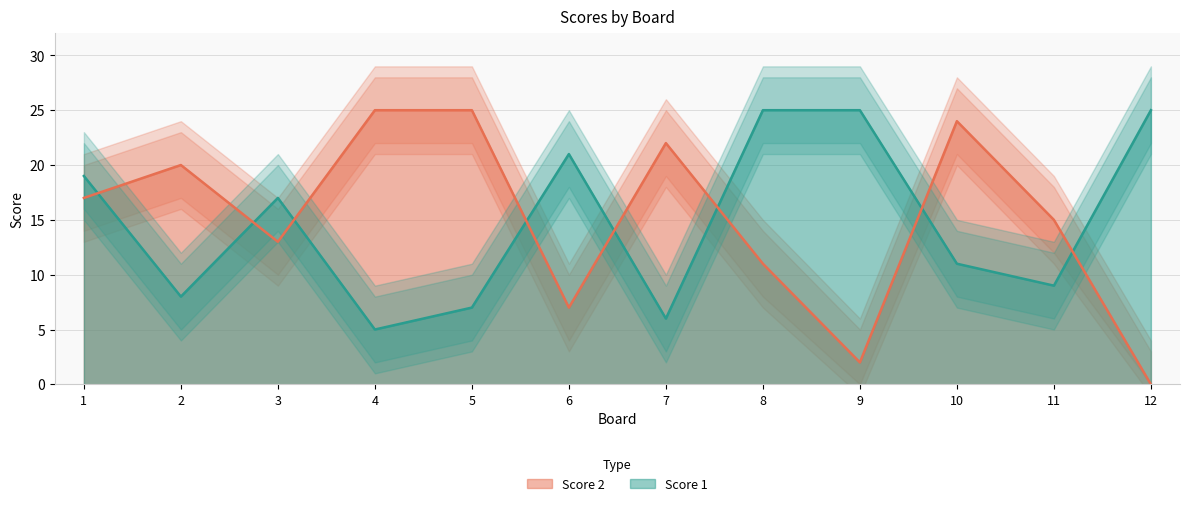

List the labels in order of Score 1 value, largest first.

8, 9, 12, 6, 1, 3, 10, 11, 2, 5, 7, 4